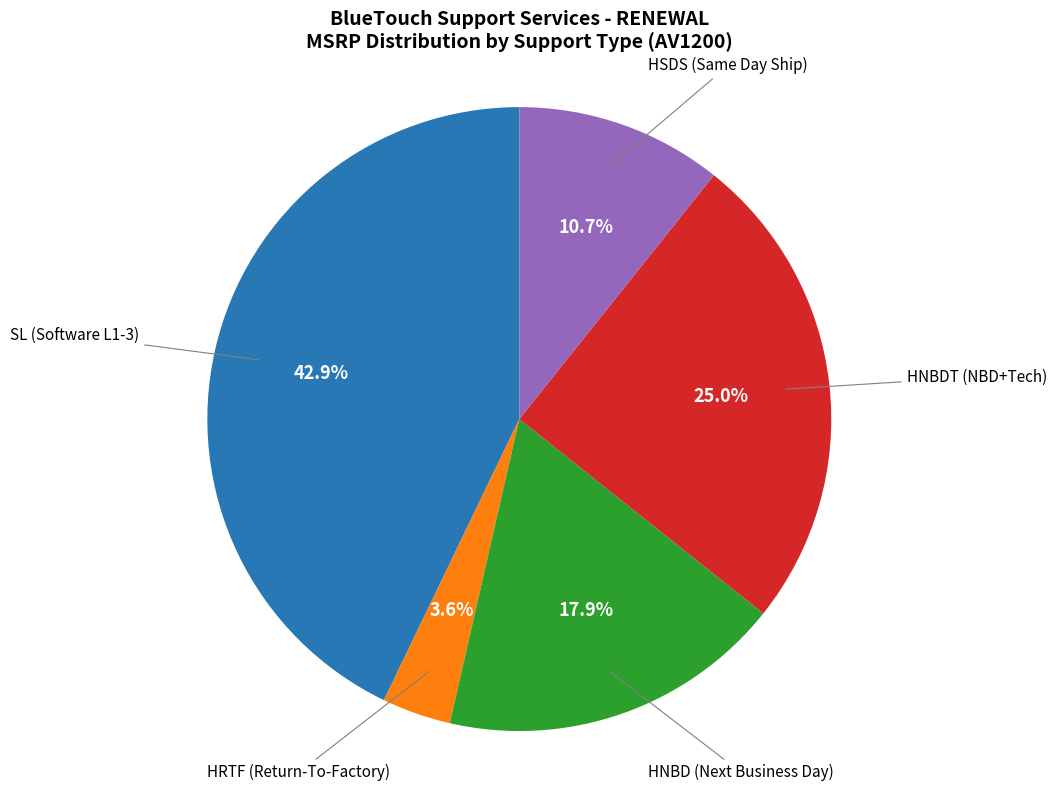

Does HSDS (Same Day Ship) account for over 50% of the chart?

No